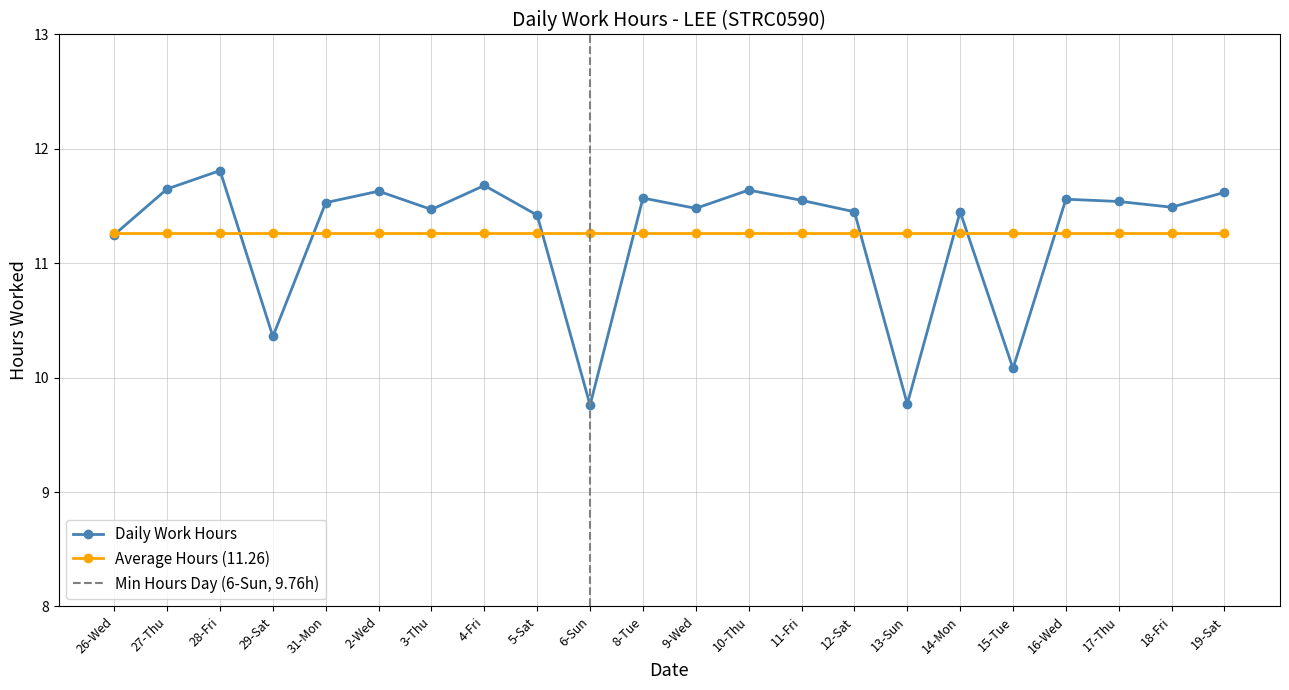

What is the change in value from 3-Thu to 16-Wed?

+0.1